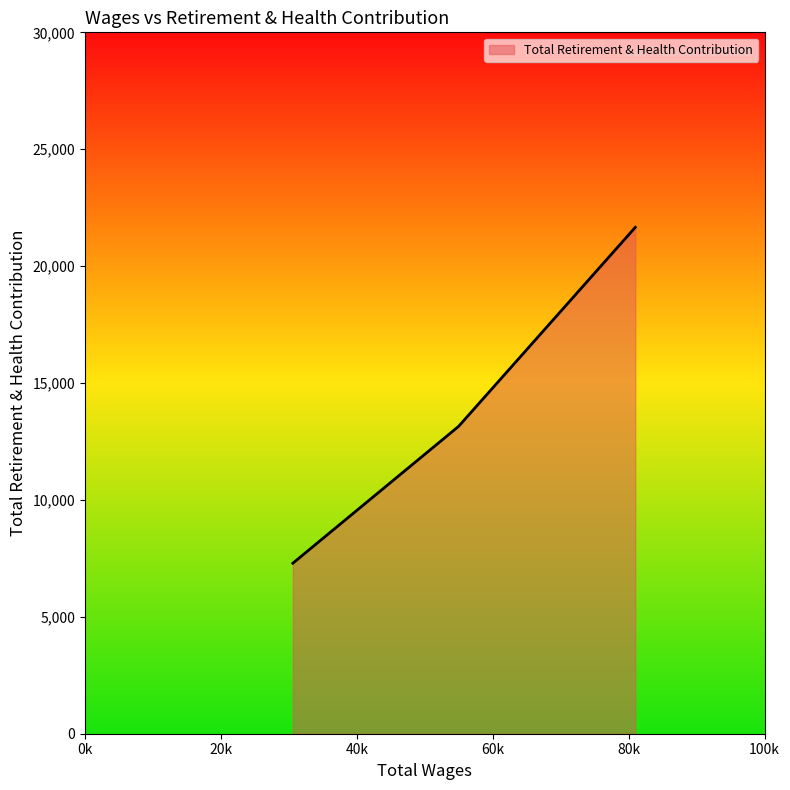

What is the difference between the maximum and second lowest values?

8516